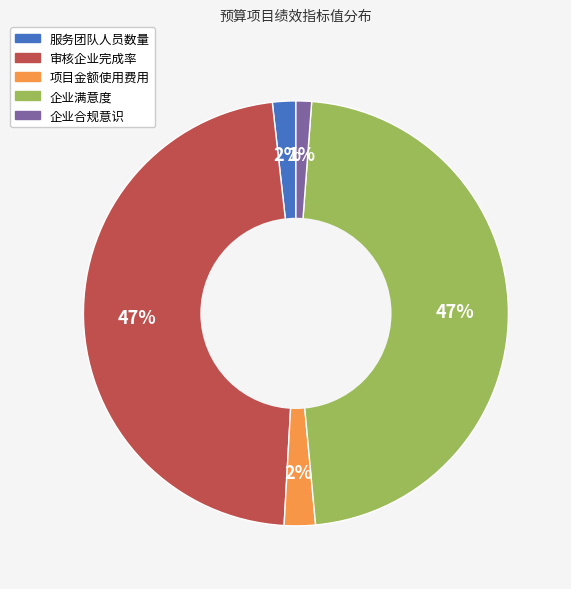

To the nearest percent, what is the difference between the largest and smallest slice percentages?

46%